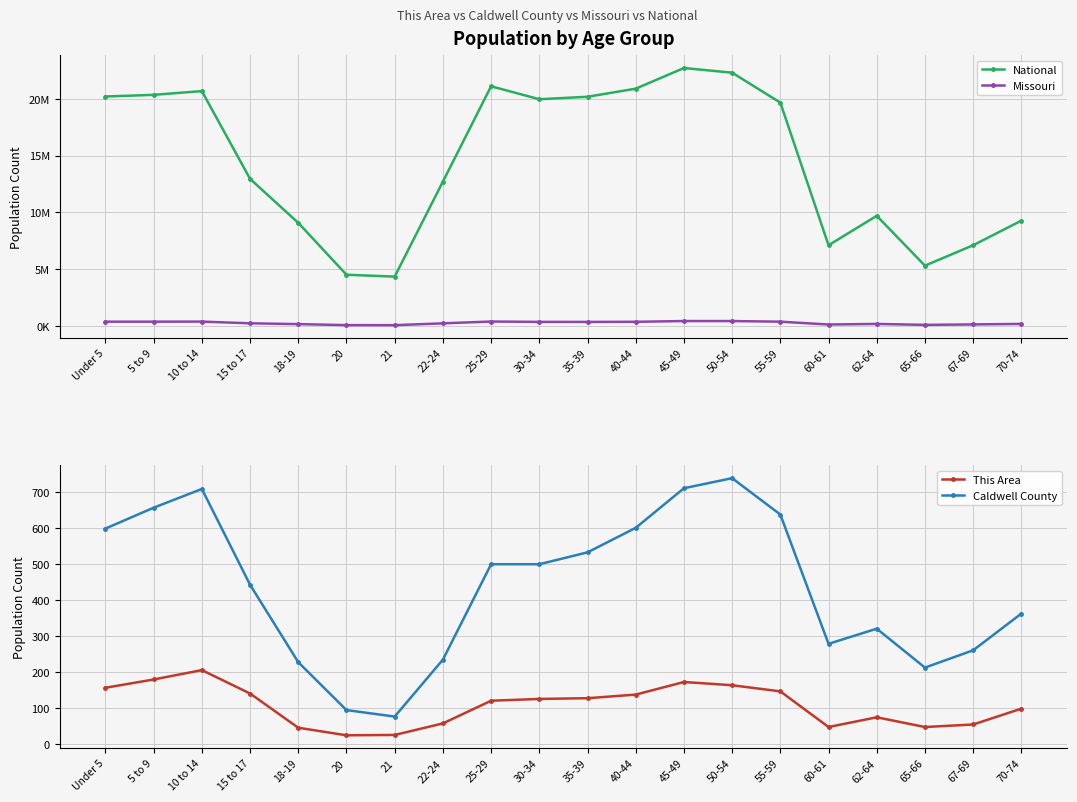

Which series changed the most between Under 5 and 18-19?

National